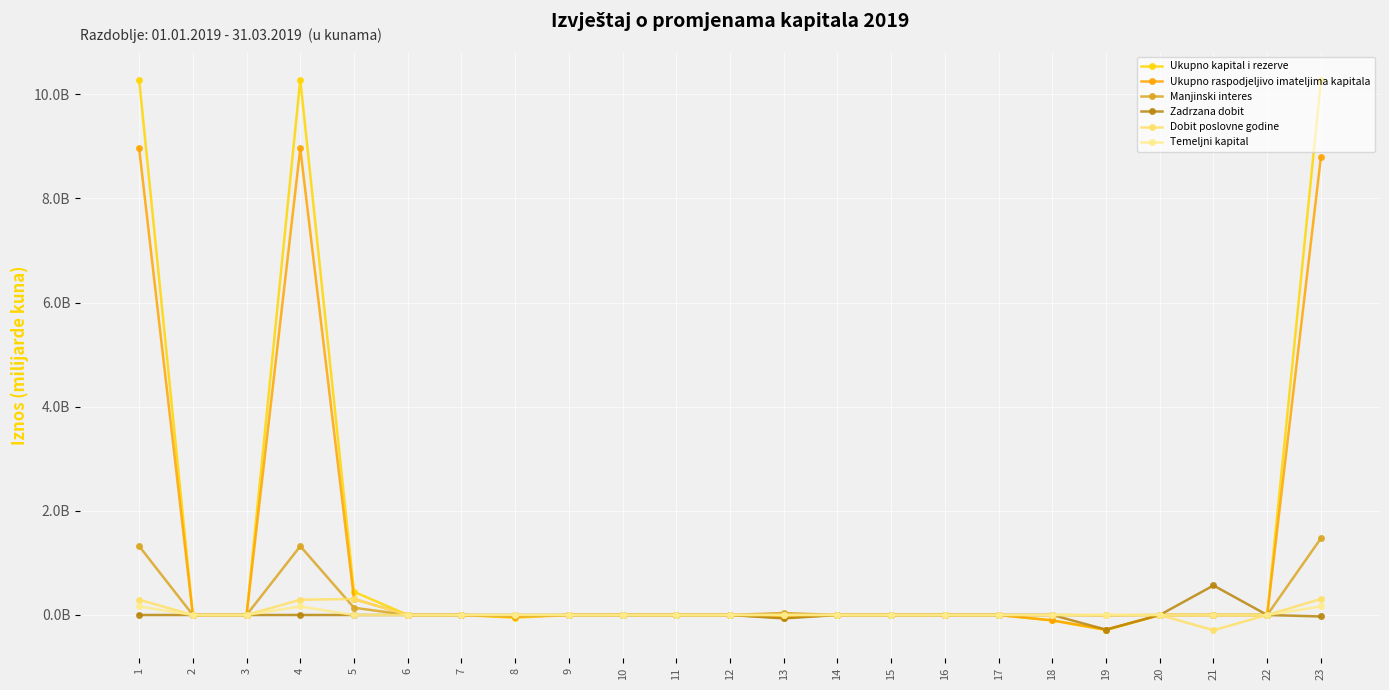

Does the chart have visible grid lines?

Yes